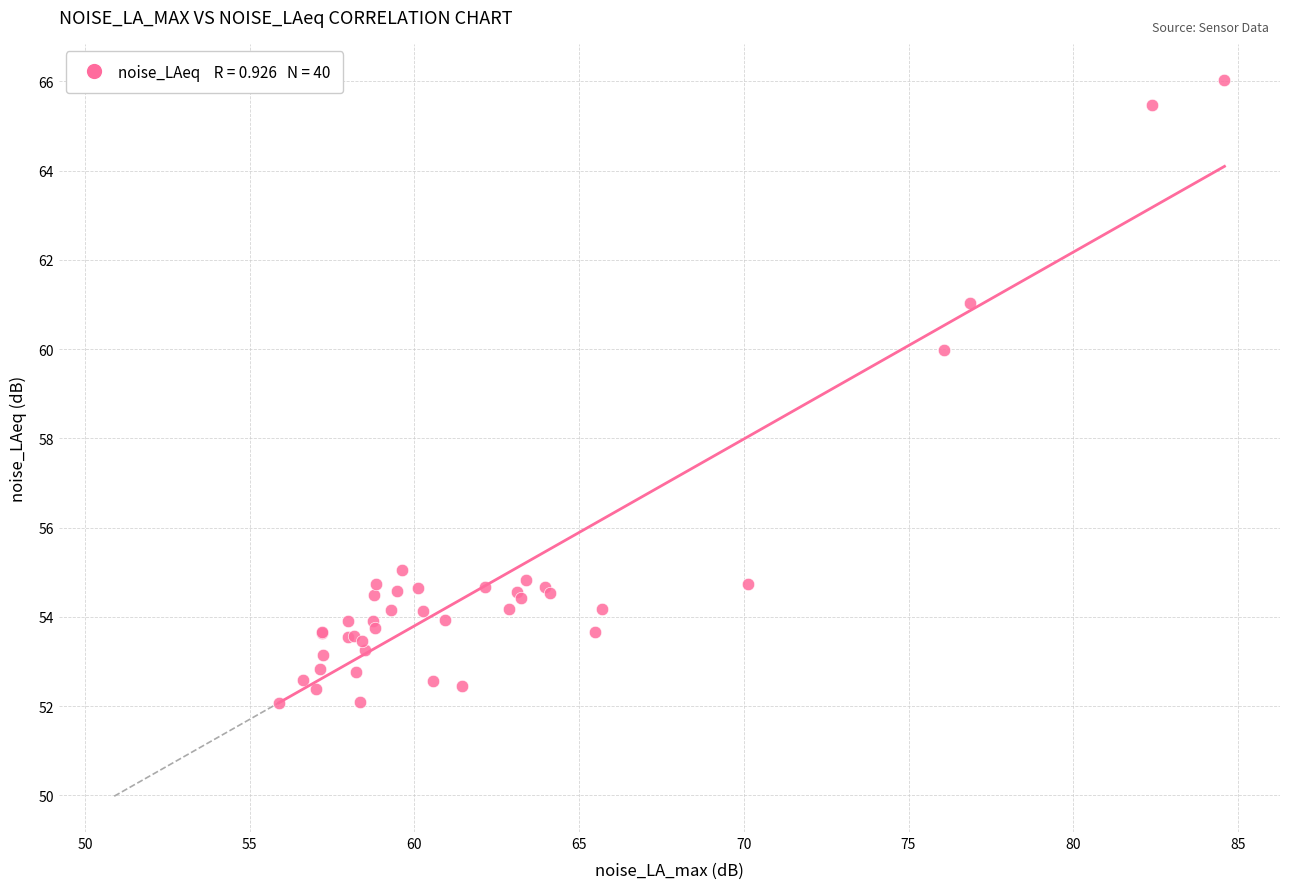

What Y value in the scatter plot is closest to 59?

60.0